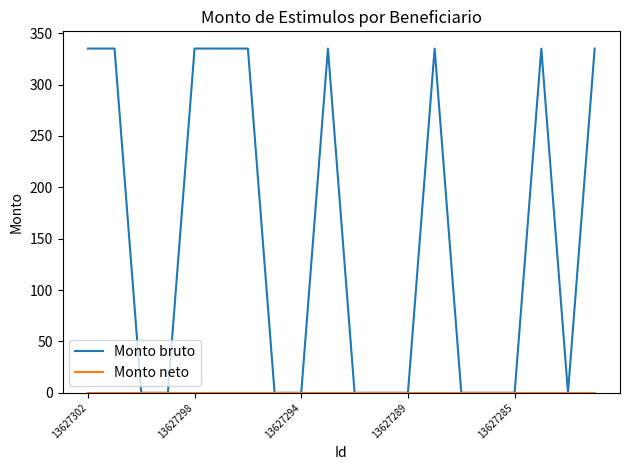

Which series has the widest spread of values?

Monto bruto